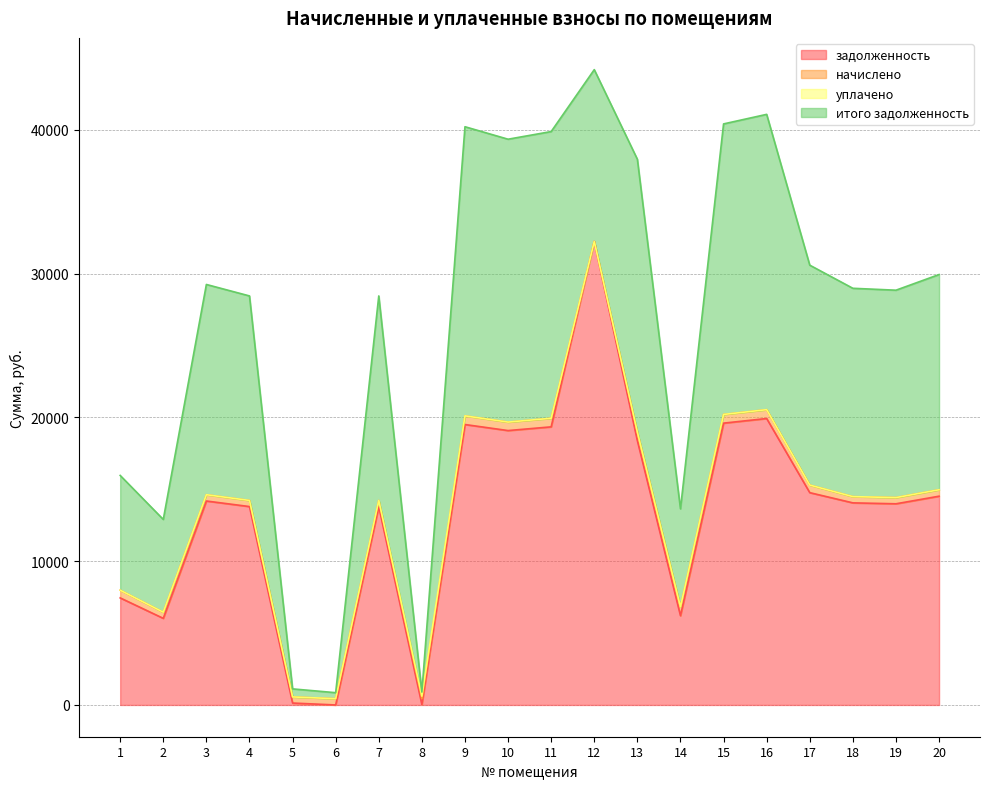

How many interior local valleys does the начислено series have?

6